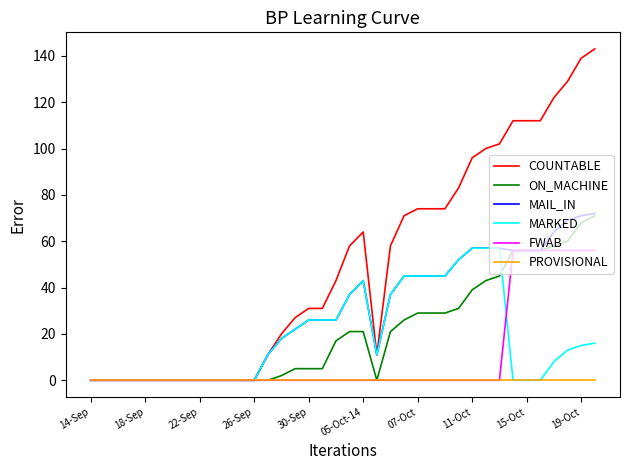

Which series has the widest spread of values?

COUNTABLE